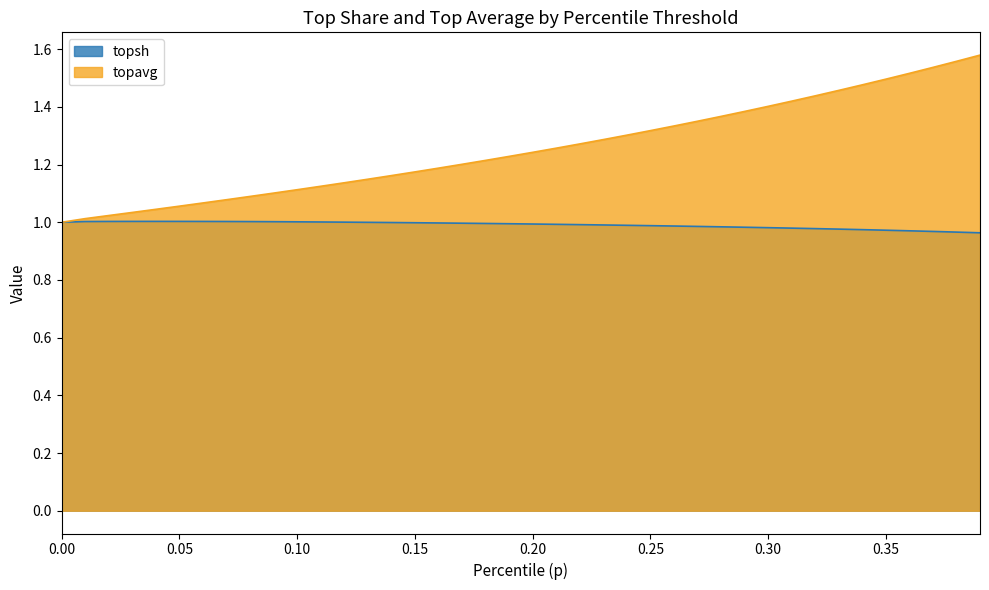

The topavg series shows 1.2 at 0.17. True or false?

True